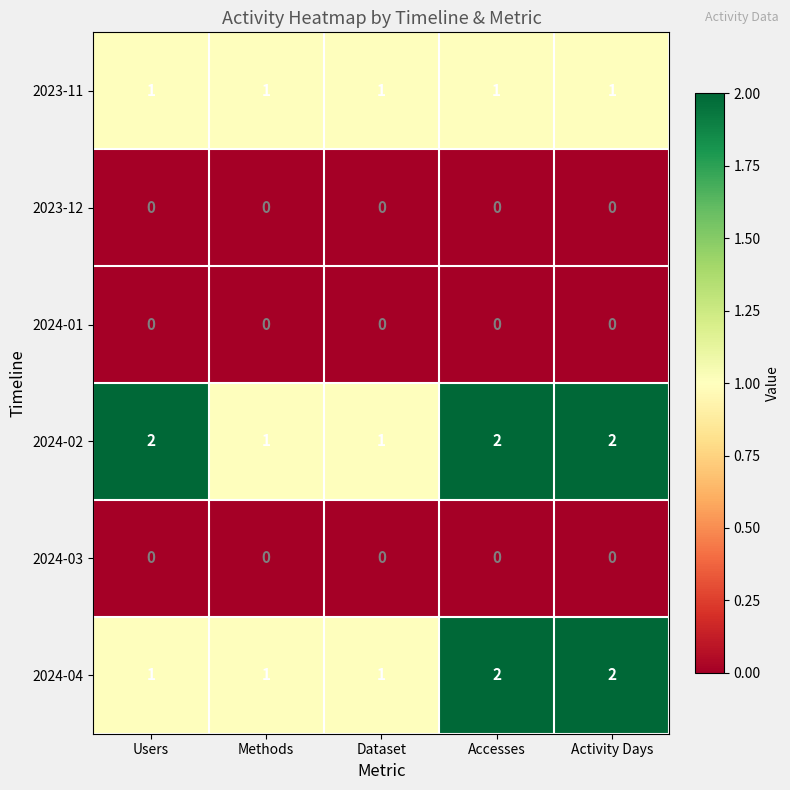

The 2024-04 series shows 3 at Activity Days. True or false?

False